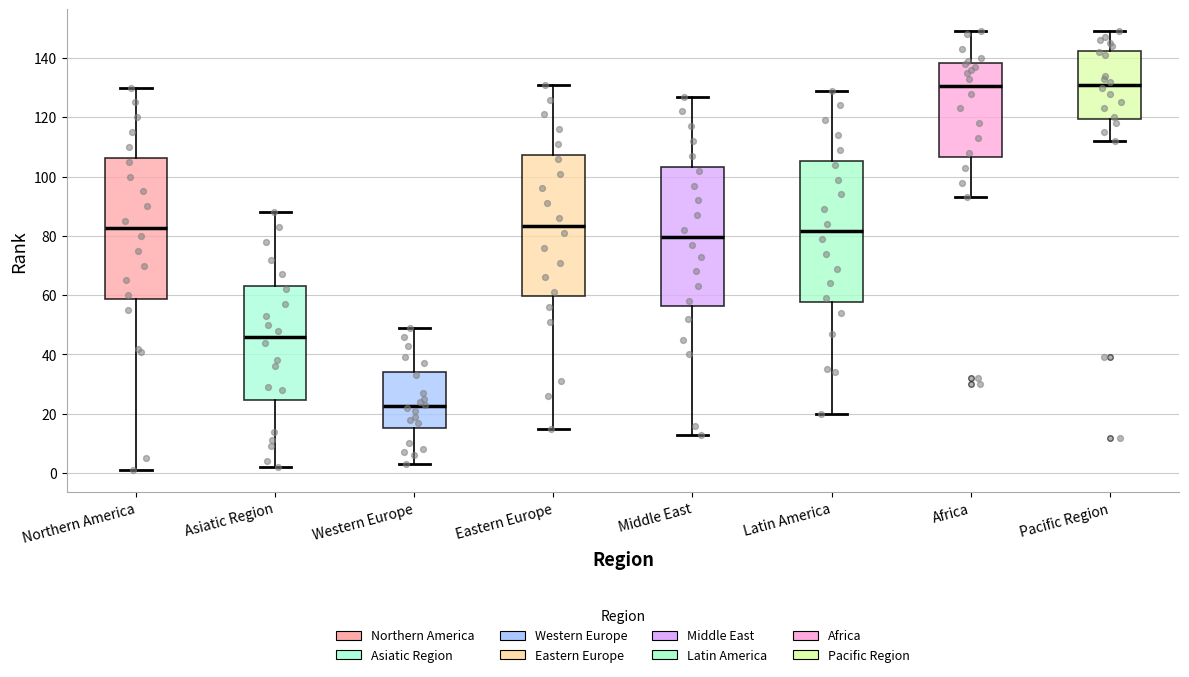

Reading left to right, read every box against the y-axis: the position of its median line, the range the box covers, and the ends of its whiskers. The values are not printed on the chart, so give them approximately, as read against the axis.

Northern America: median 82, box 58 to 106, whiskers 2 to 130
Asiatic Region: median 46, box 24 to 64, whiskers 2 to 88
Western Europe: median 22, box 16 to 34, whiskers 4 to 50
Eastern Europe: median 84, box 60 to 108, whiskers 16 to 132
Middle East: median 80, box 56 to 104, whiskers 14 to 128
Latin America: median 82, box 58 to 106, whiskers 20 to 130
Africa: median 130, box 106 to 138, whiskers 94 to 150
Pacific Region: median 132, box 120 to 142, whiskers 112 to 150